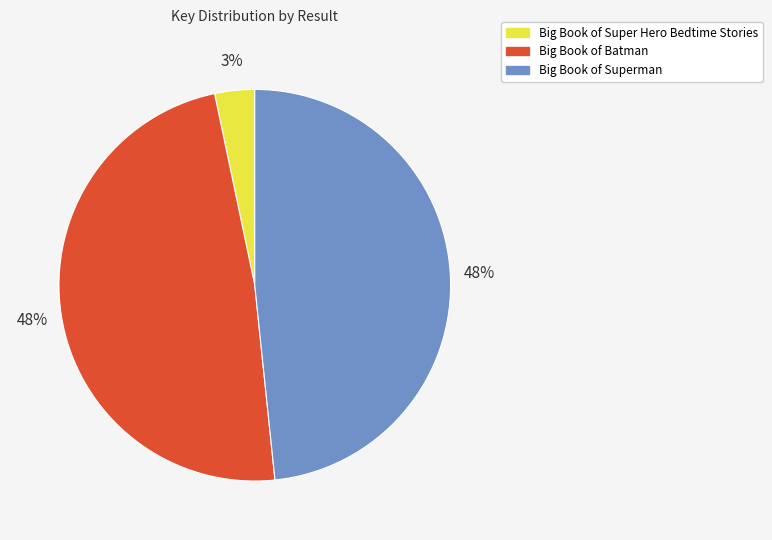

What percentage is the Big Book of Super Hero Bedtime Stories slice, to the nearest percent?

3%